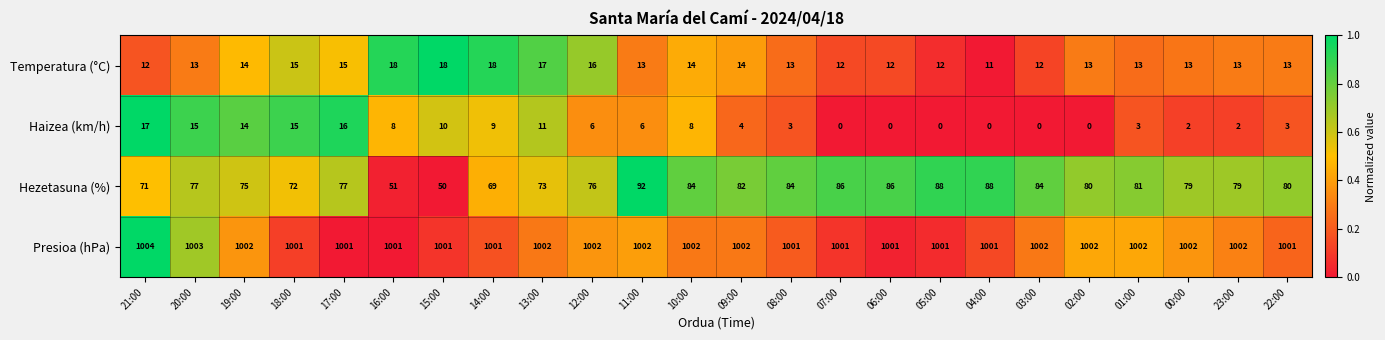

Is it true that Presioa (hPa) equals 1002 at 02:00?

True